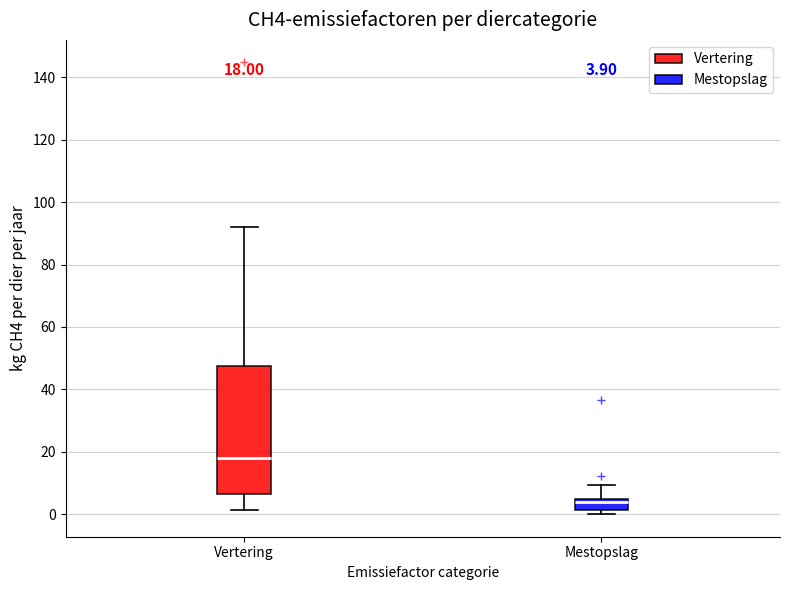

Which box is the tallest, from its lower edge to its upper edge?

Vertering